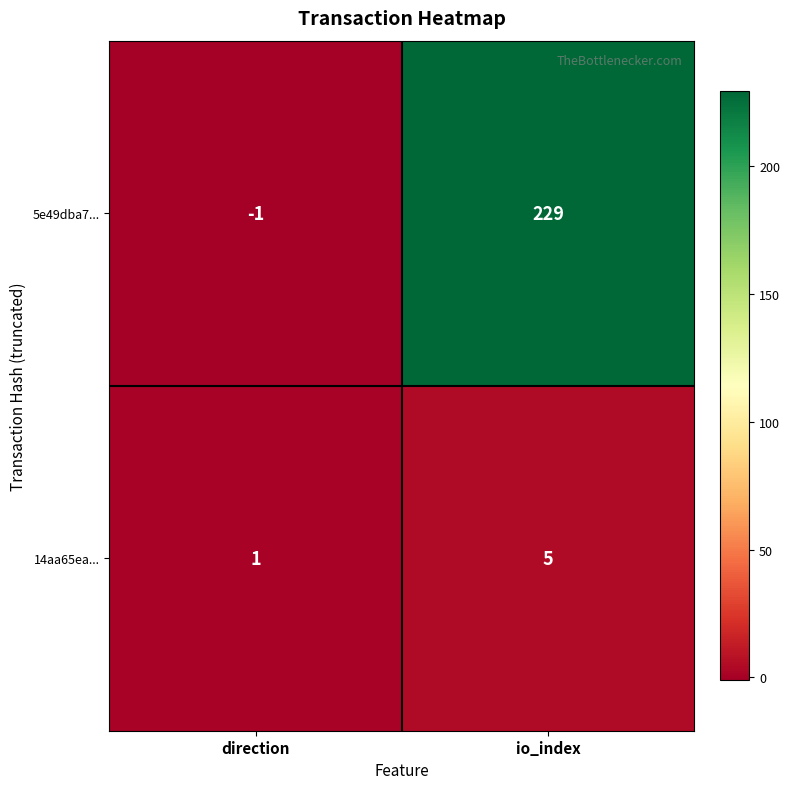

How many distinct data groups are displayed?

2